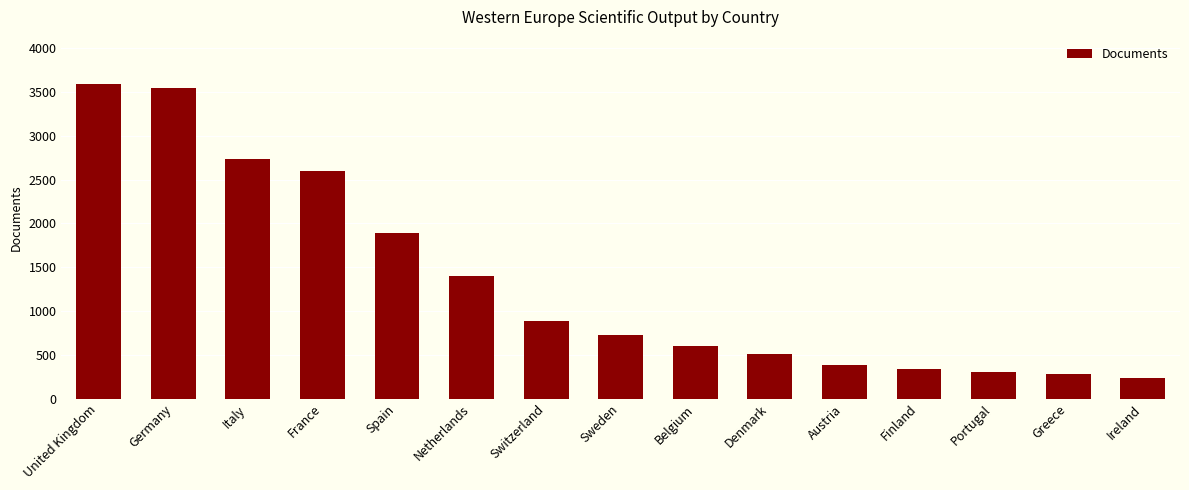

Where is the data nearest to the value 1914?

Spain